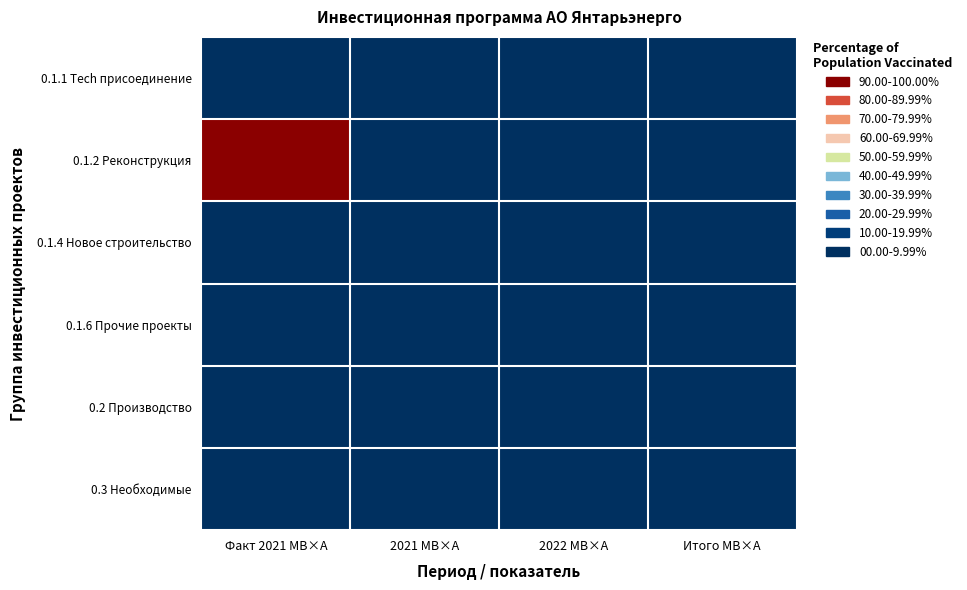

Which category has the highest value across all series?

Факт 2021 МВ×А